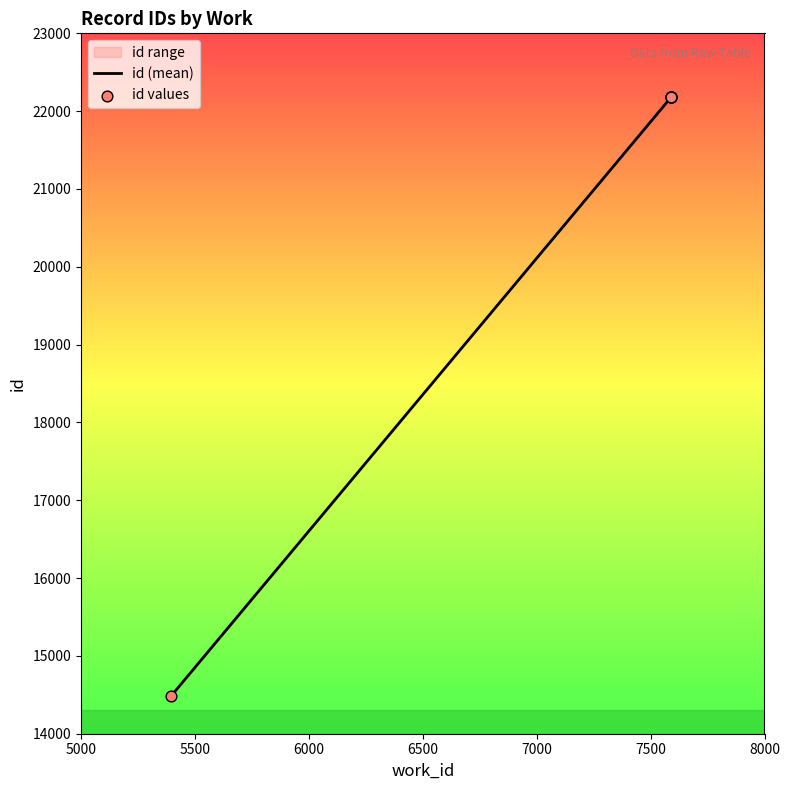

What is the change in value from 7590 to 7590?

+3